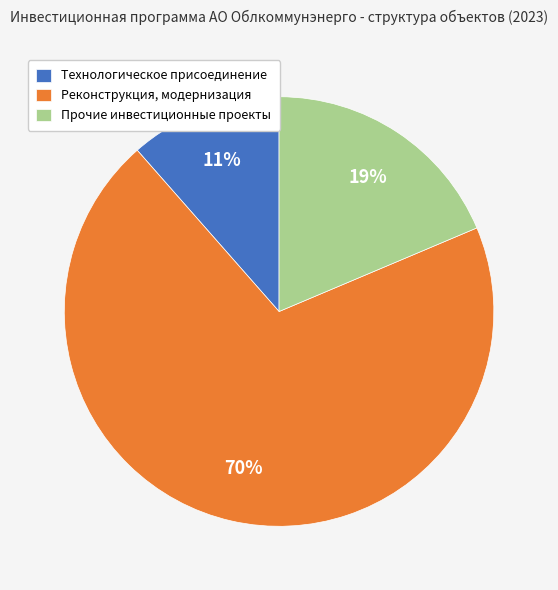

How many segments does this pie chart have?

3